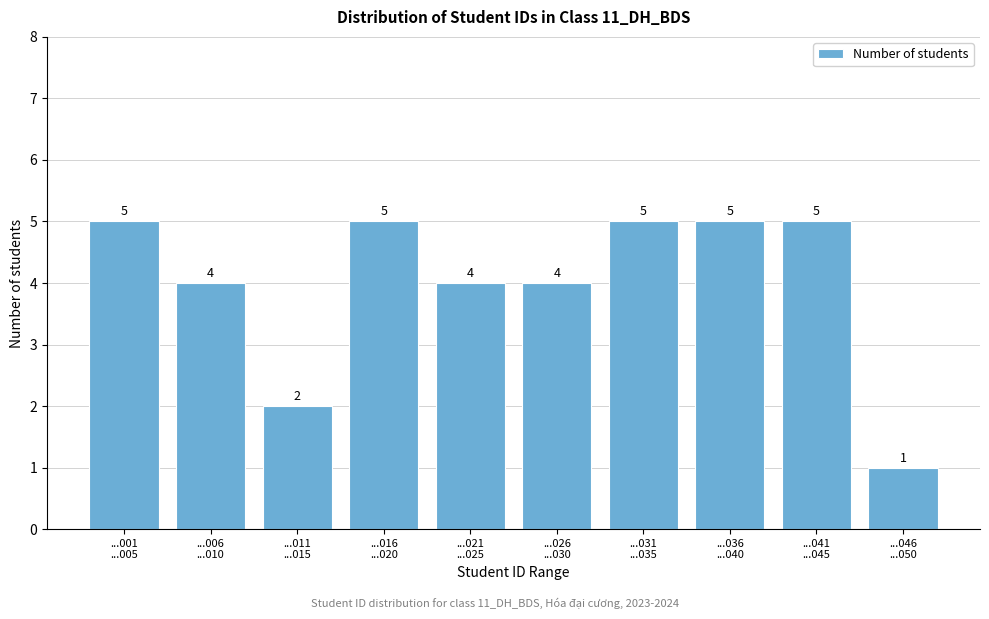

Reading right to left, transcribe all the data shown in this chart.

1	5	5	5	4	4	5	2	4	5